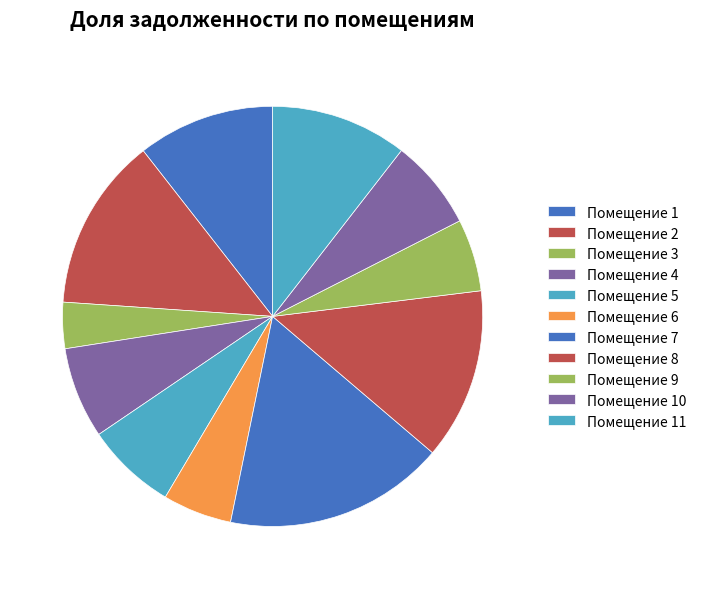

Count the number of slices in the pie.

11